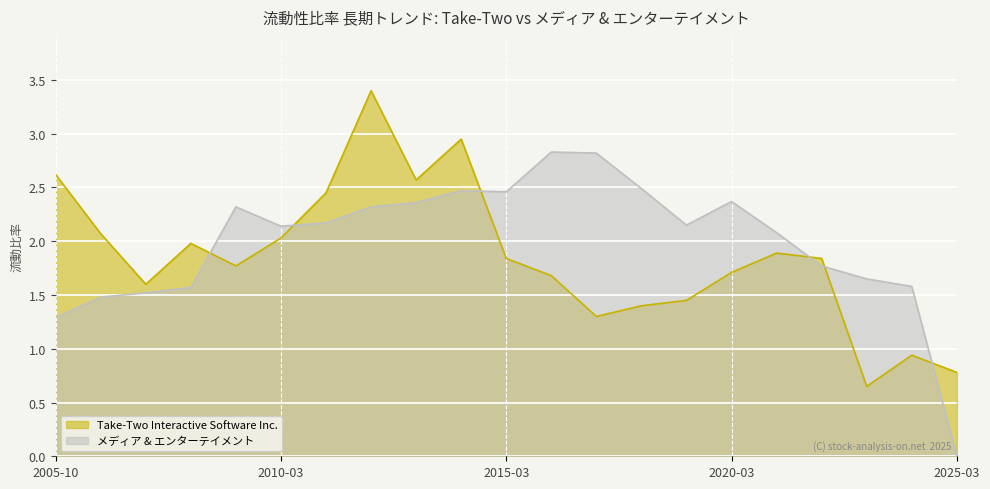

Where does the メディア & エンターテイメント series first go above 2?

2009-10-31